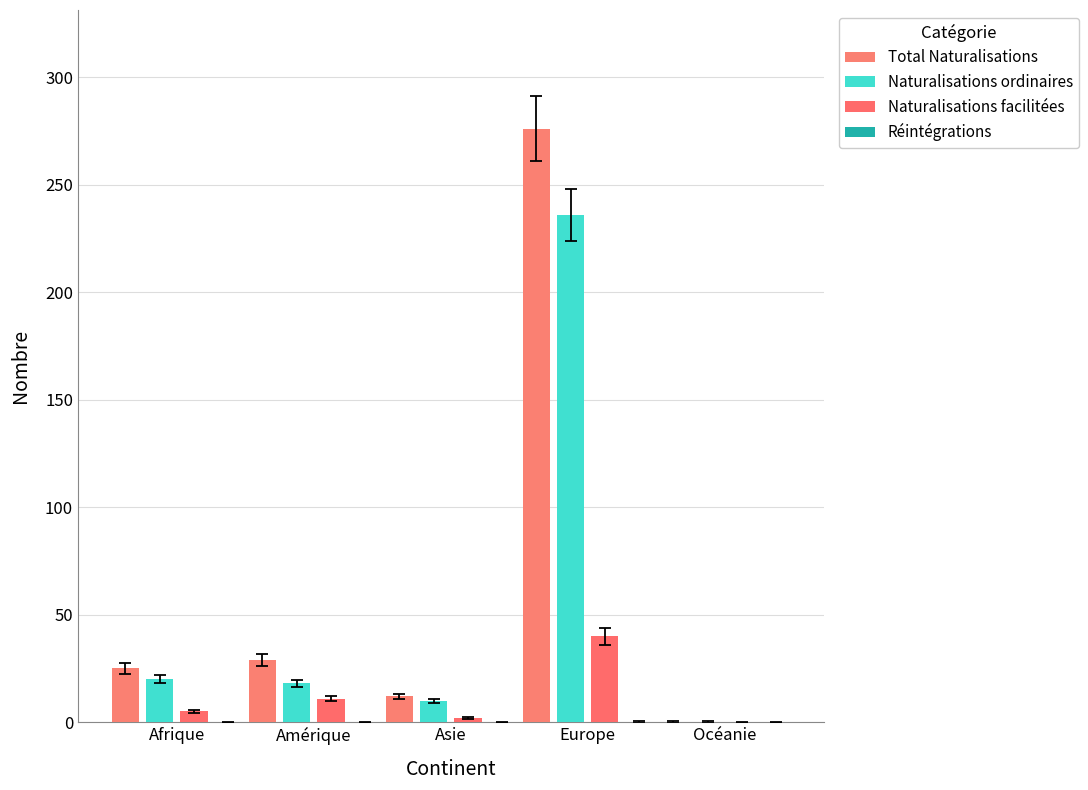

What is the label of the 3rd bar from the right?

Asie